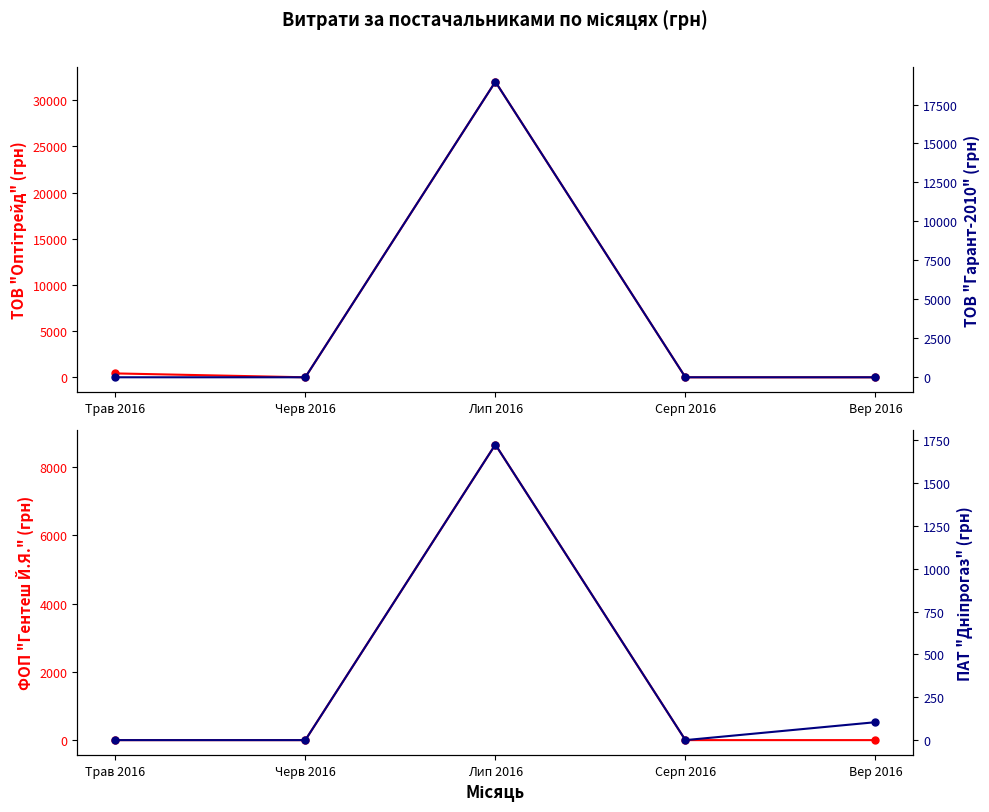

True or false: ТОВ "Оптітрейд" and ПАТ "Дніпрогаз" intersect in this chart.

False